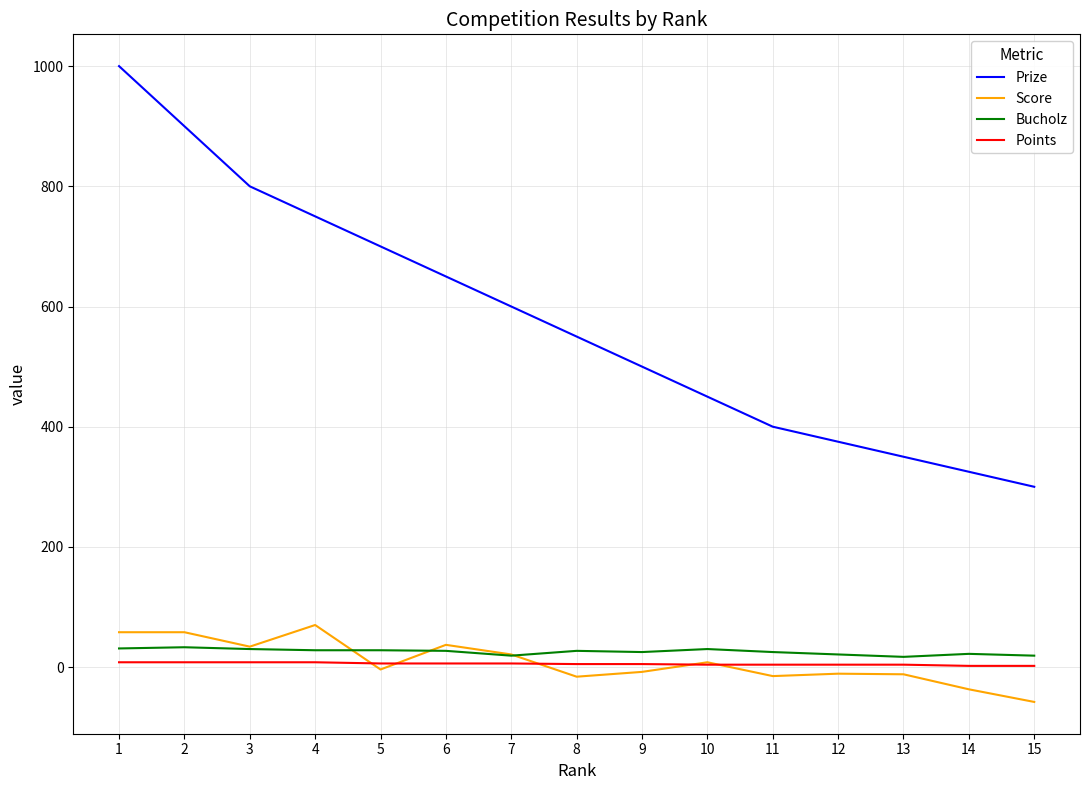

True or false: Score has more than 1 interior local peaks.

True